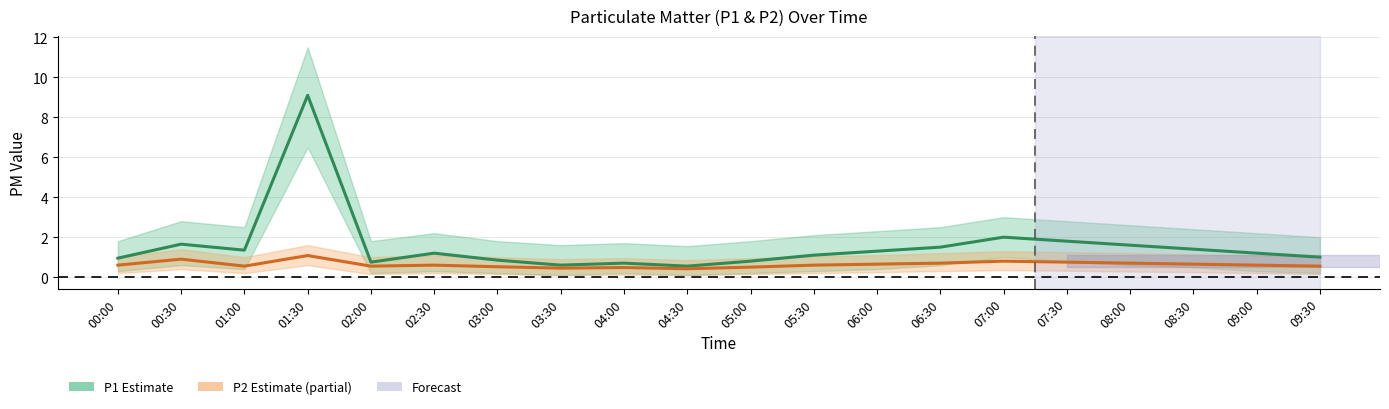

Where is P1 (Estimate) nearest to the value 4?

07:00